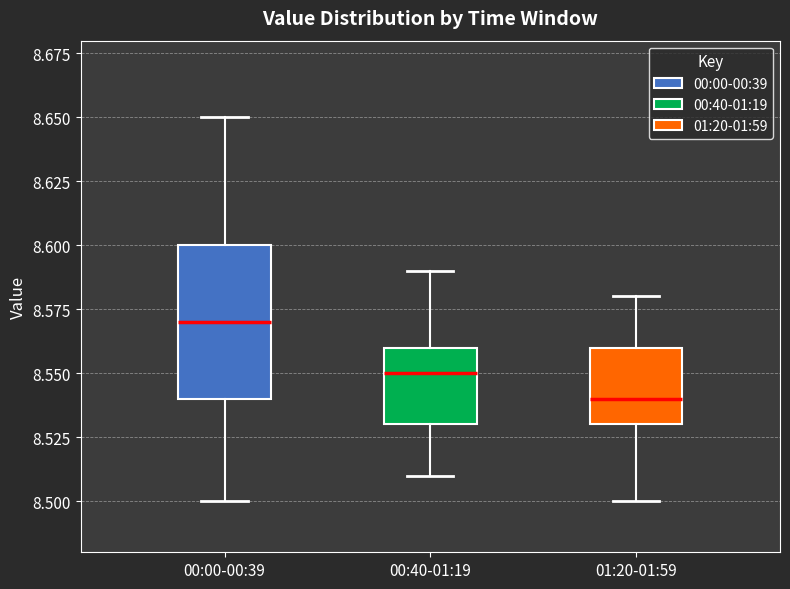

Comparing the boxes themselves (not the whiskers), which one is the tallest?

00:00-00:39